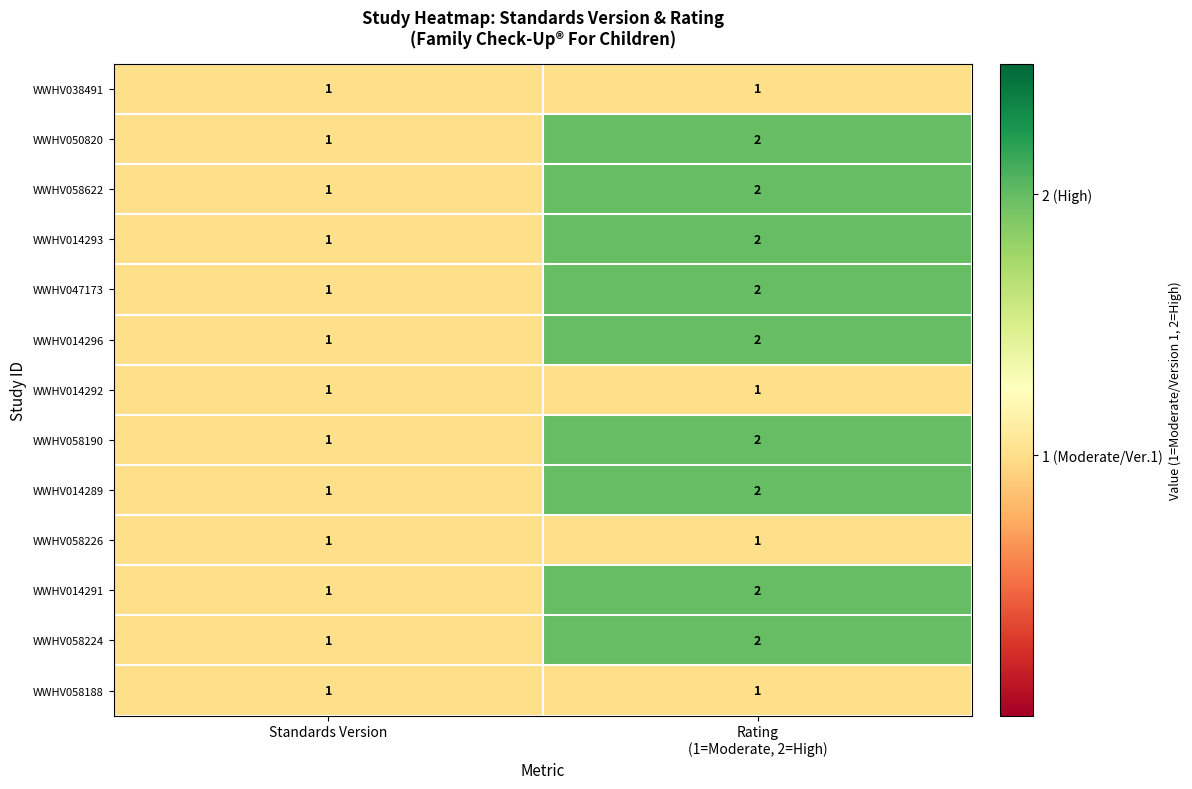

What is the sum of all WWHV014289 values?

3